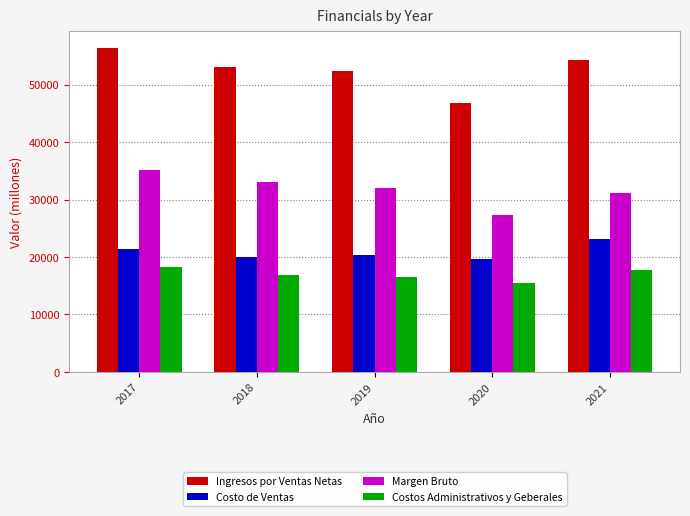

What is the difference between the highest and lowest values at 2018?

36140